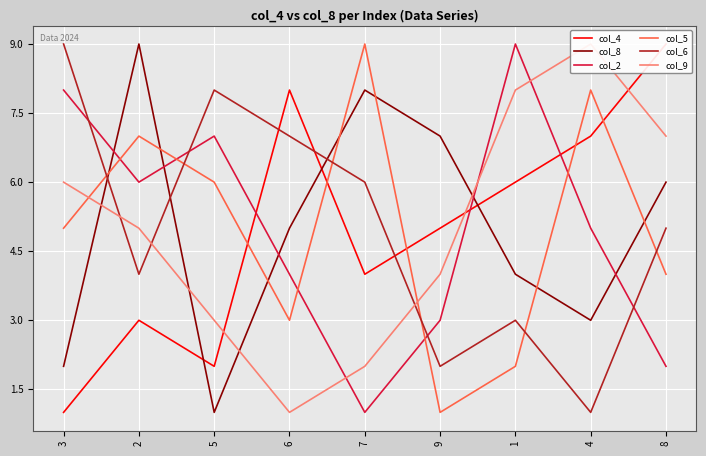

How many values in the col_8 series are below 5?

4